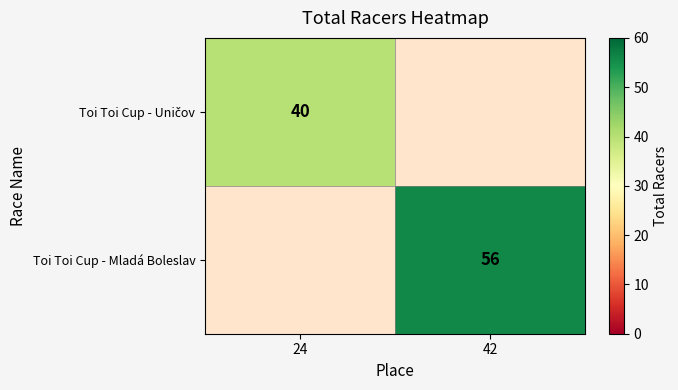

Which category has the highest value across all series?

42